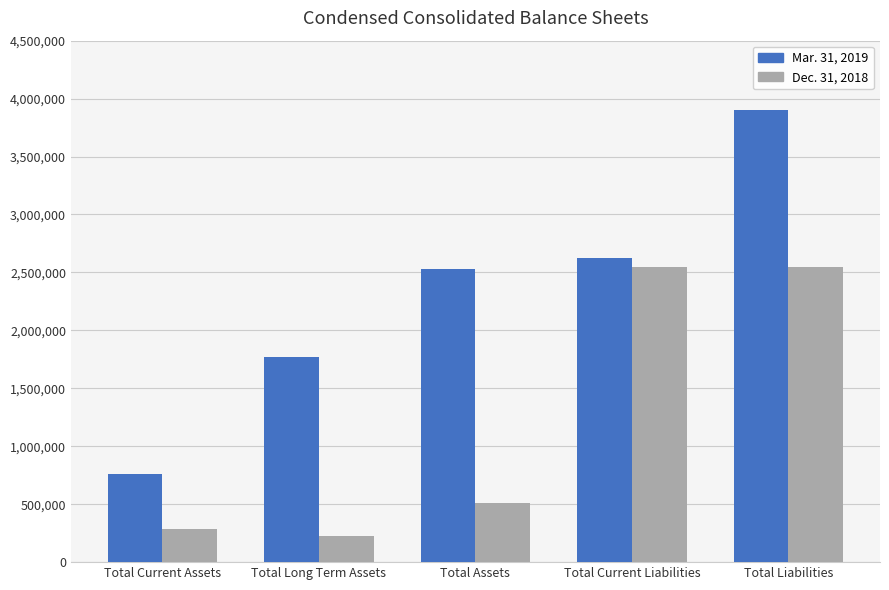

What are all the series names shown in the legend?

Mar. 31, 2019, Dec. 31, 2018